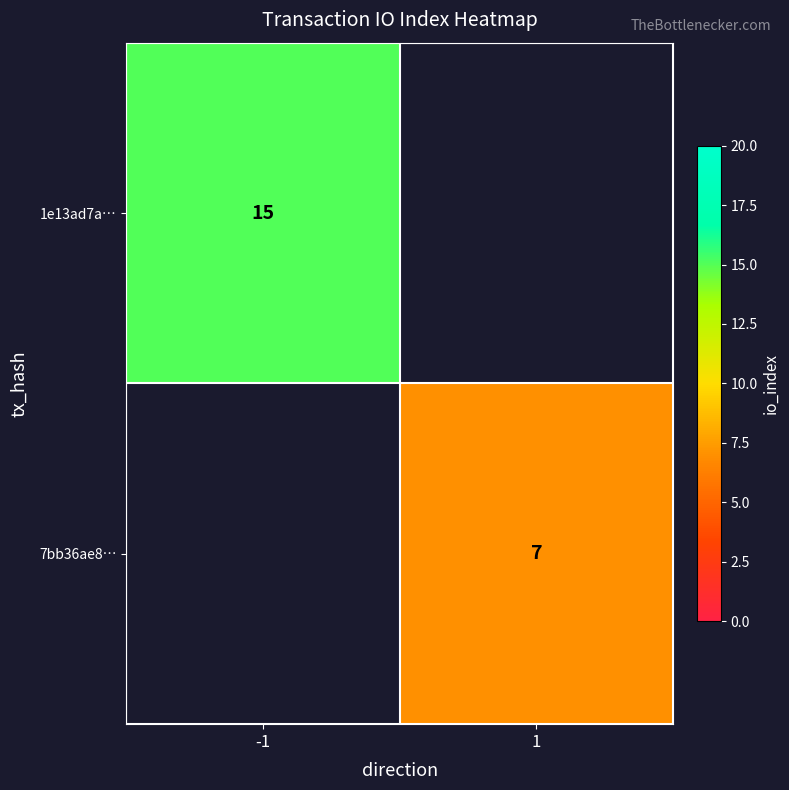

The value of 7bb36ae8… at 1 is 7. True or false?

True